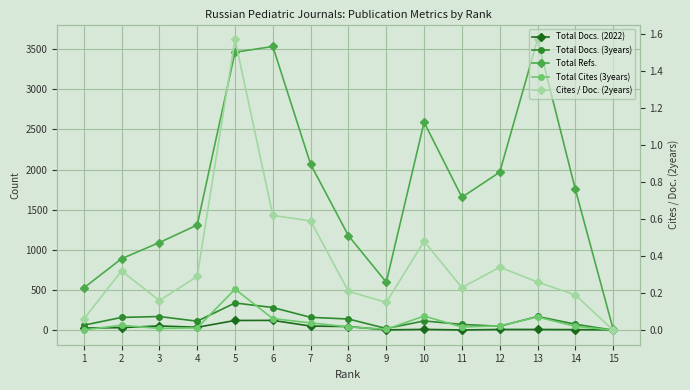

True or false: Total Docs. (3years) and Total Refs. intersect in this chart.

False